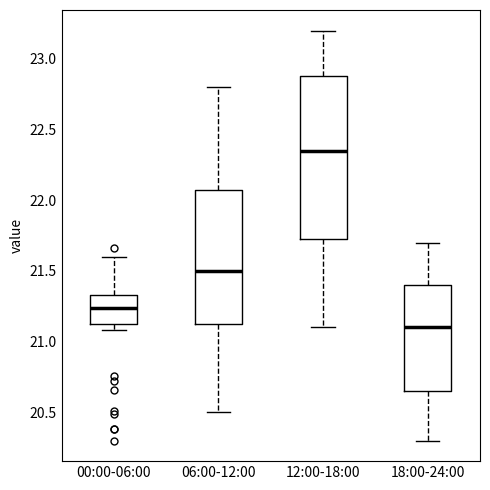

Which box's median line is the lowest?

18:00-24:00